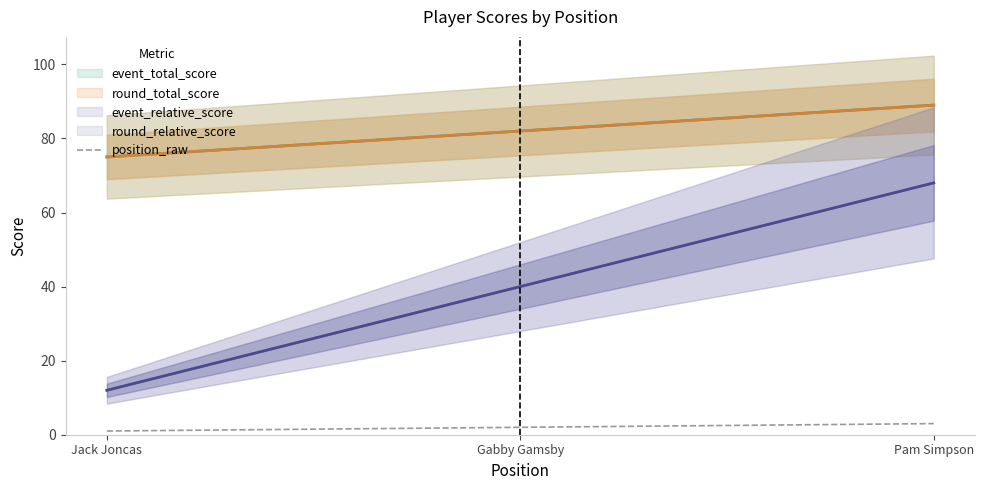

How many data points are less than 2?

1